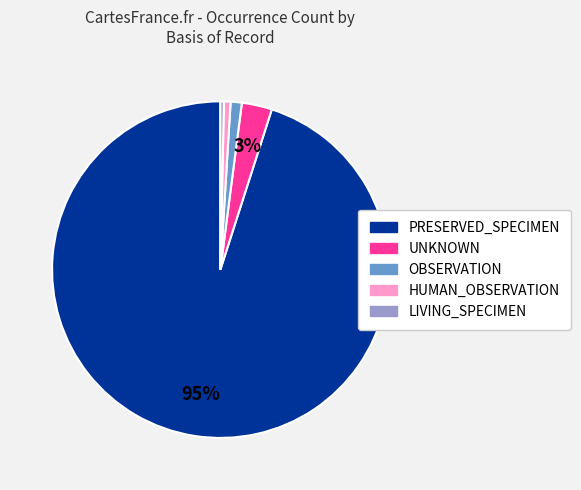

To the nearest percent, what is the difference between the largest and smallest slice percentages?

95%